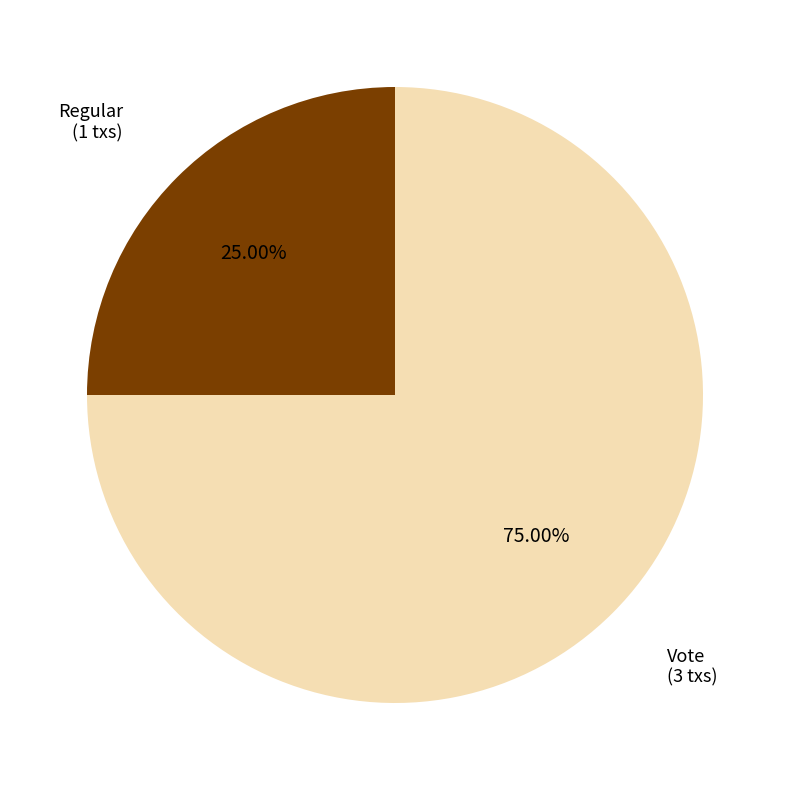

To the nearest percent, what is the average slice percentage?

50%